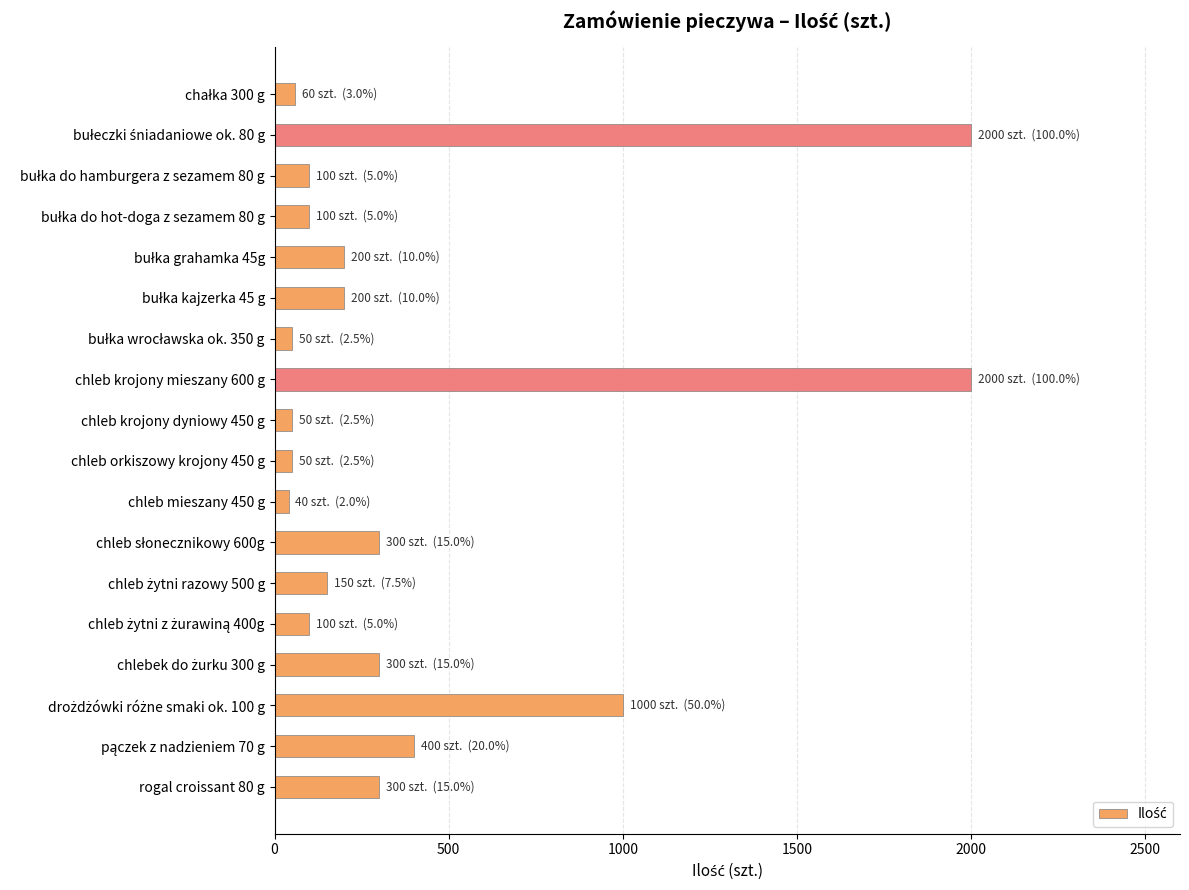

What is the difference between the maximum and minimum values?

1960